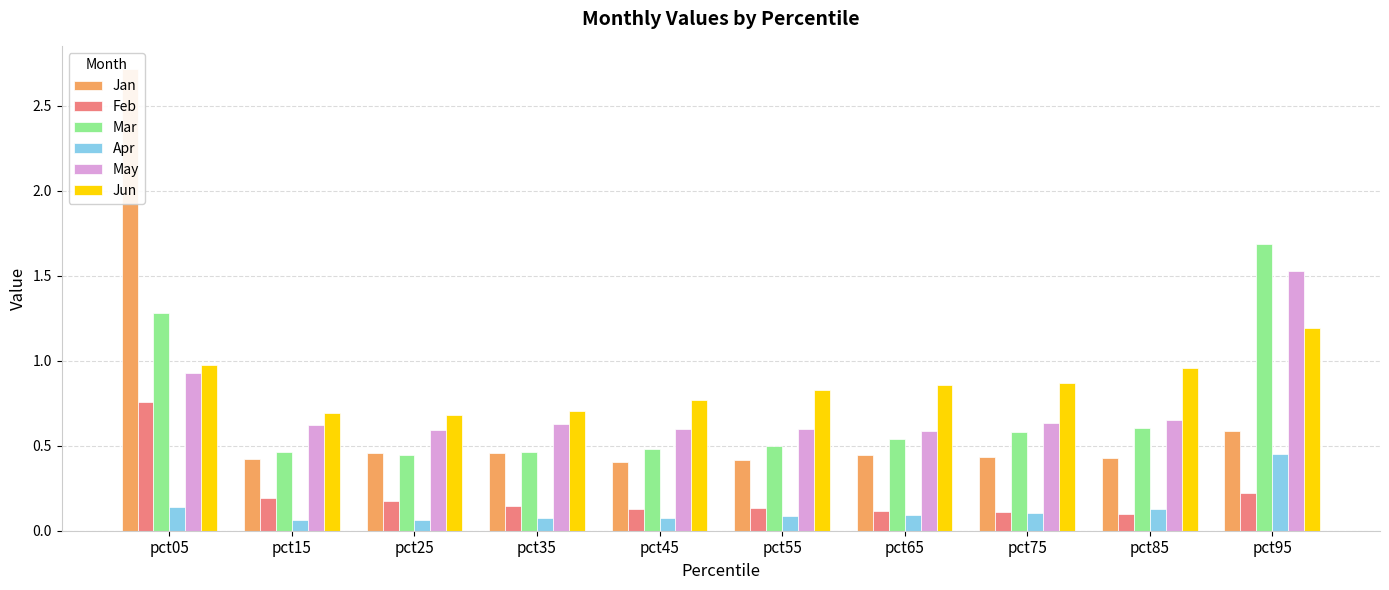

What is the value of the Jan bar at the 3rd from the left?

0.5